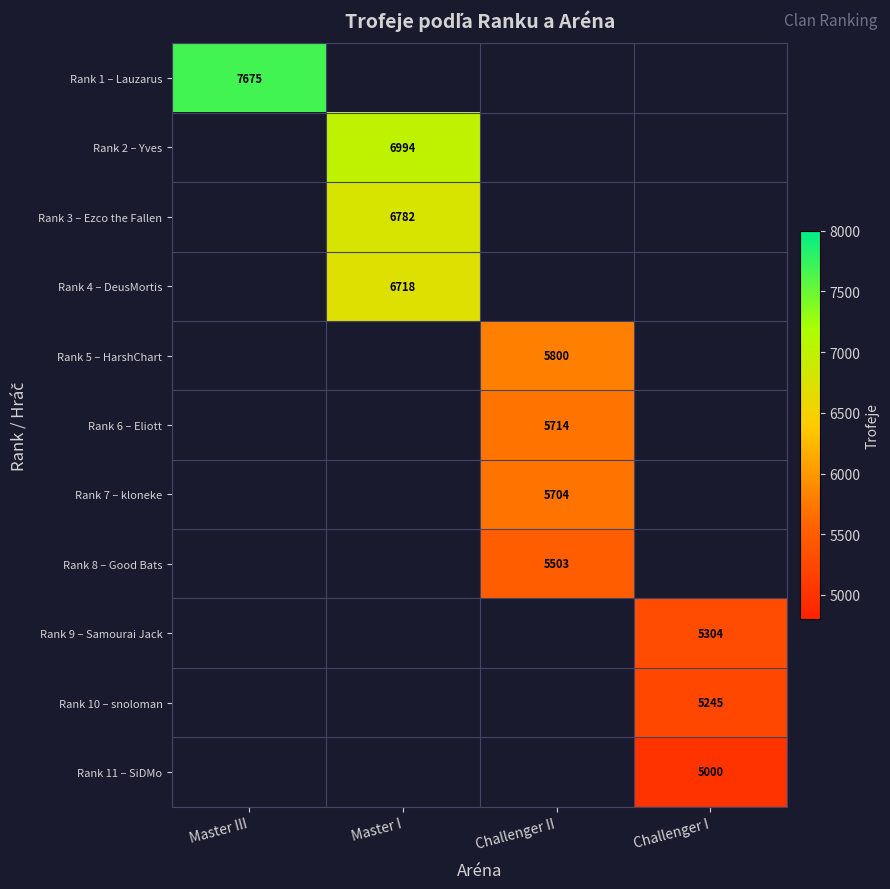

What is the minimum value shown in the chart?

5000.0